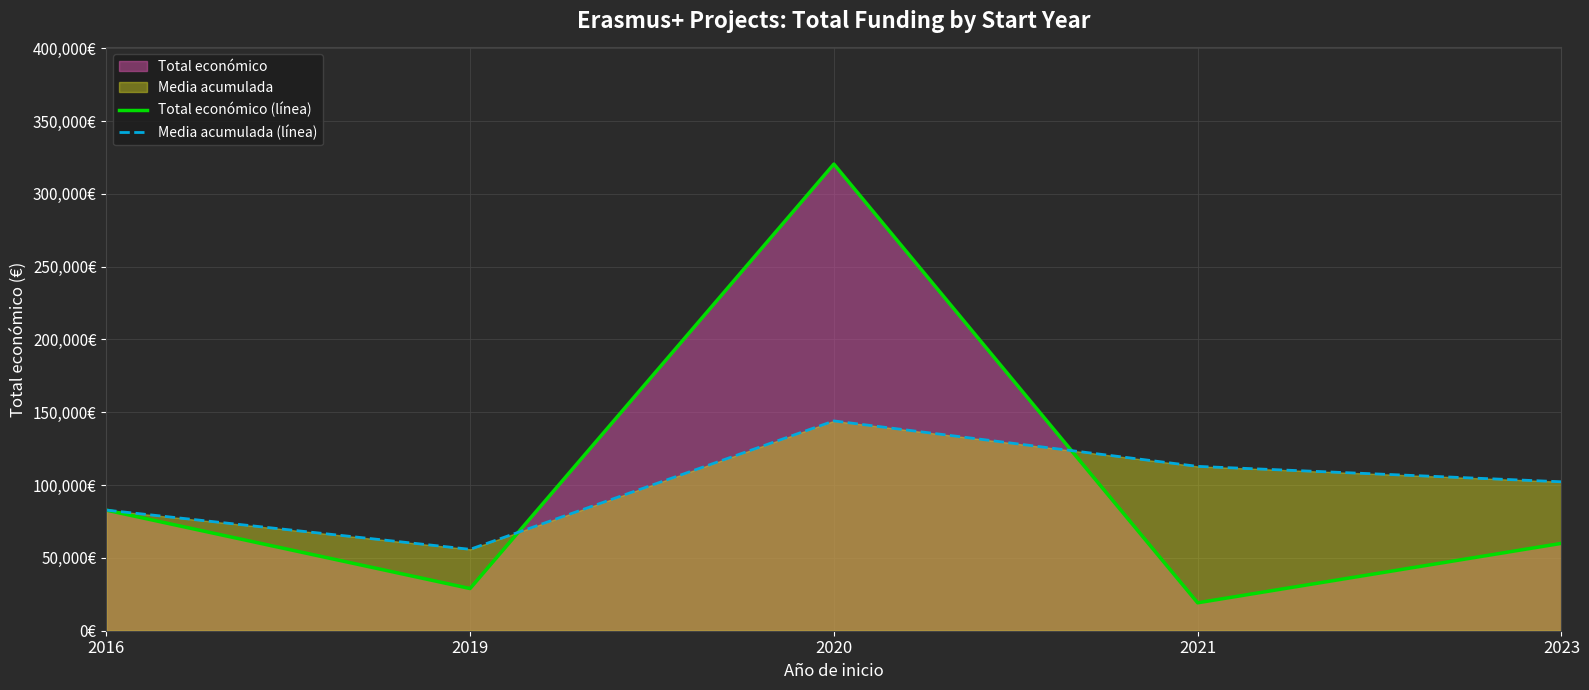

Rank the series by their maximum value, from lowest to highest.

Media acumulada (línea), Total económico (línea)